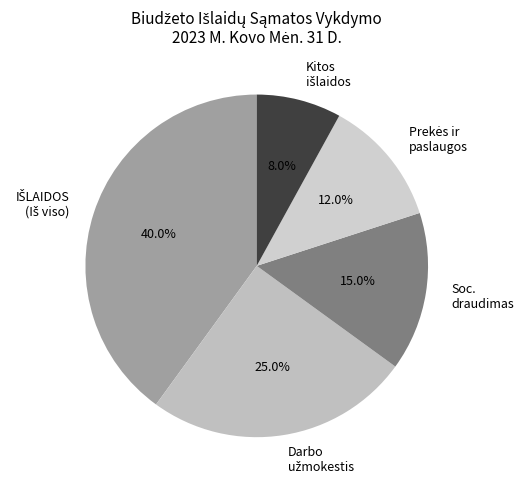

Does any single category account for the majority?

No